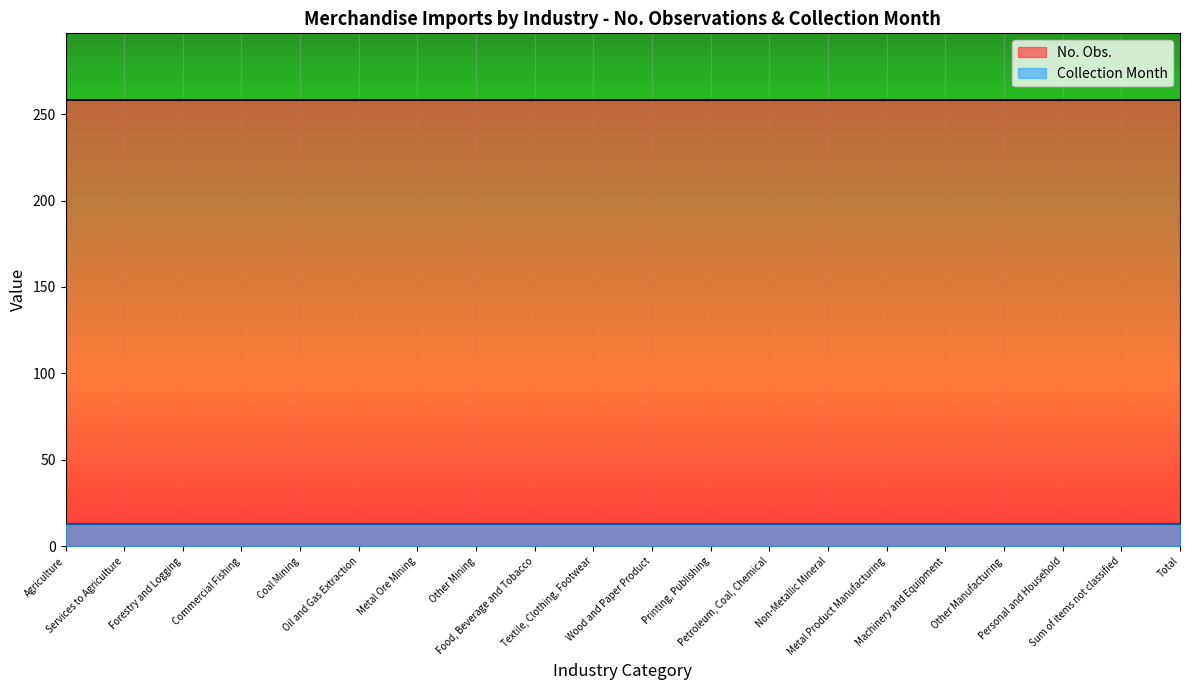

Which series has the largest total across all categories?

No. Obs.